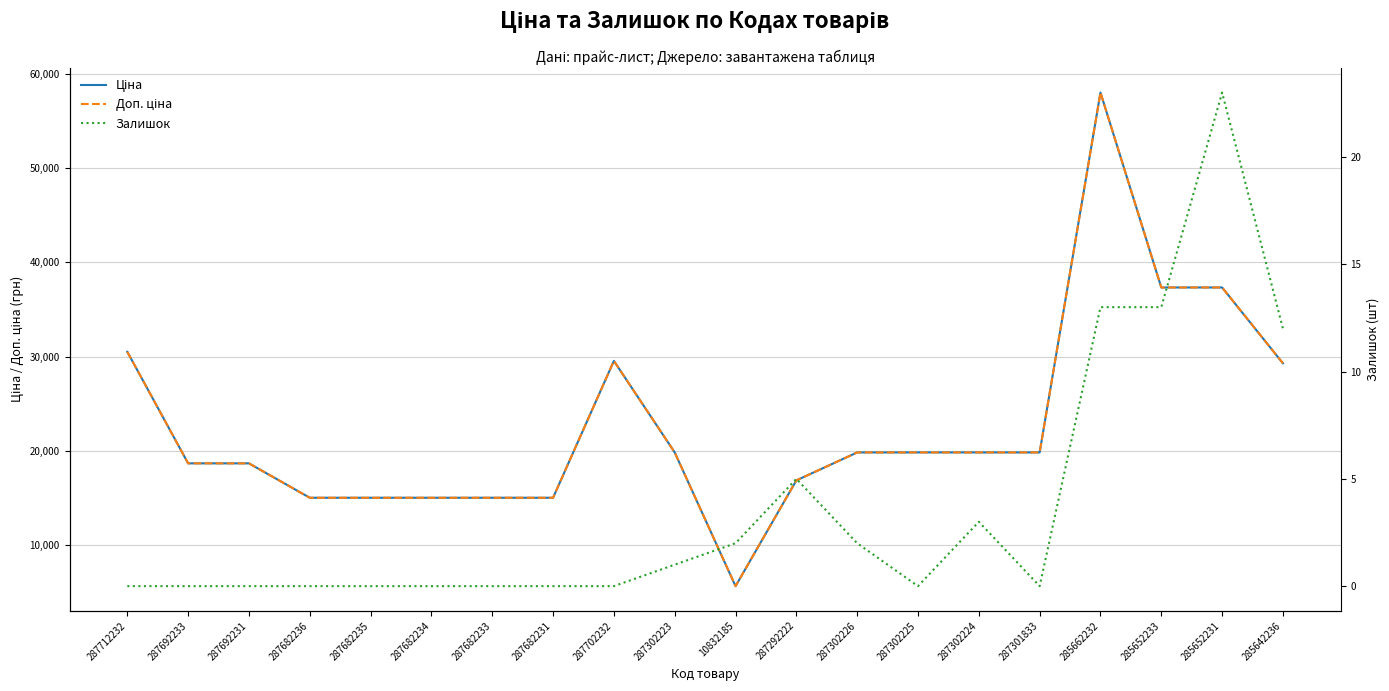

True or false: Залишок has more than 0 points higher than both neighbors.

True